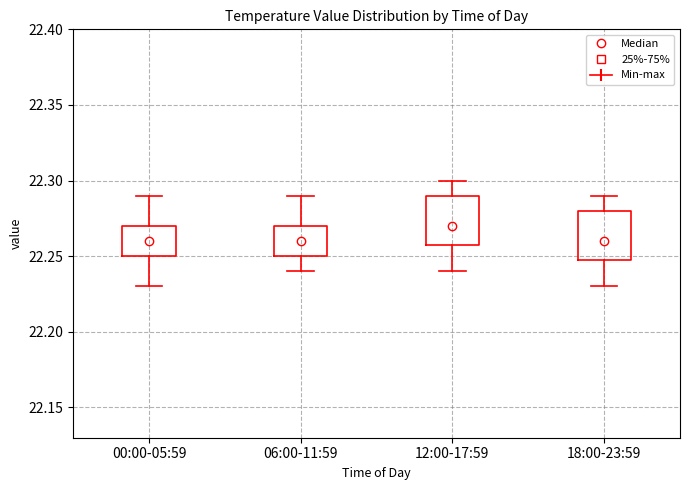

Reading left to right, read every box against the y-axis: the position of its median line, the range the box covers, and the ends of its whiskers. The values are not printed on the chart, so give them approximately, as read against the axis.

00:00-05:59: median 22.26, box 22.25 to 22.27, whiskers 22.23 to 22.29
06:00-11:59: median 22.26, box 22.25 to 22.27, whiskers 22.24 to 22.29
12:00-17:59: median 22.27, box 22.26 to 22.29, whiskers 22.24 to 22.30
18:00-23:59: median 22.26, box 22.25 to 22.28, whiskers 22.23 to 22.29